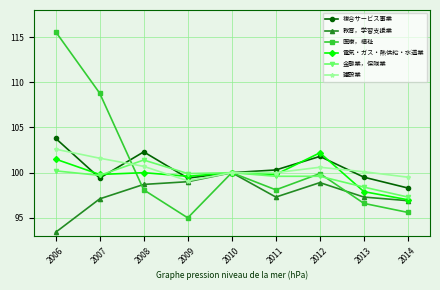

At 2006, list the series in order from largest to smallest.

医療，福祉, 複合サービス事業, 建設業, 電気・ガス・熱供給・水道業, 金融業，保険業, 教育，学習支援業